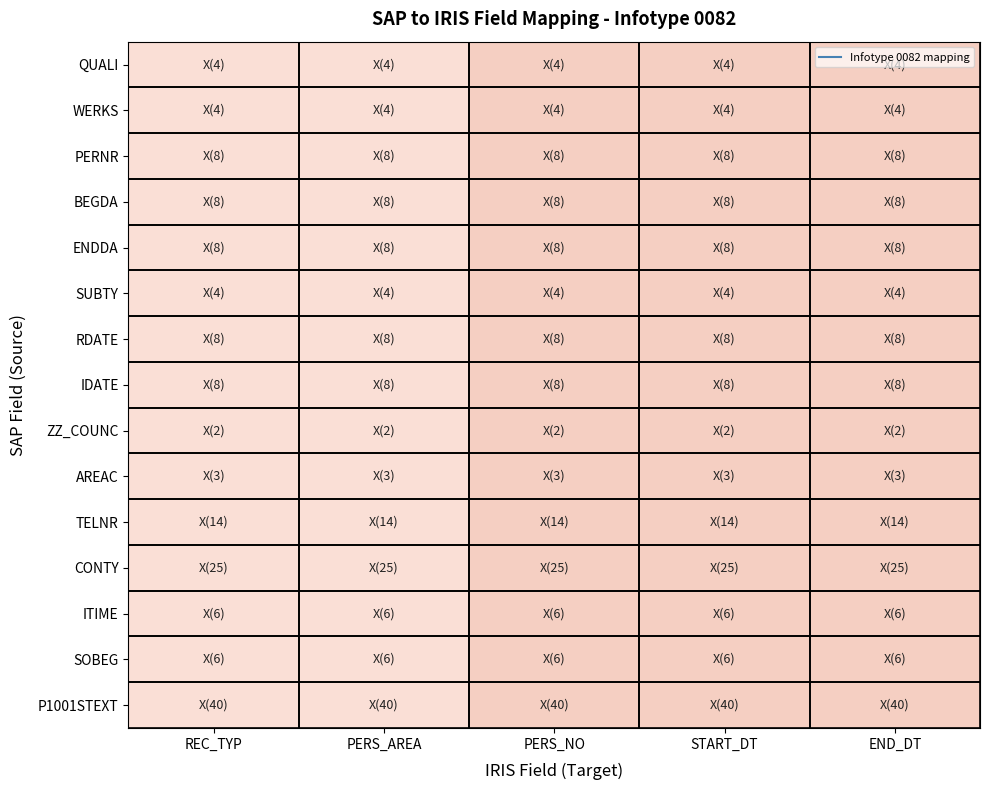

At how many categories does at least one series exceed 4?

3